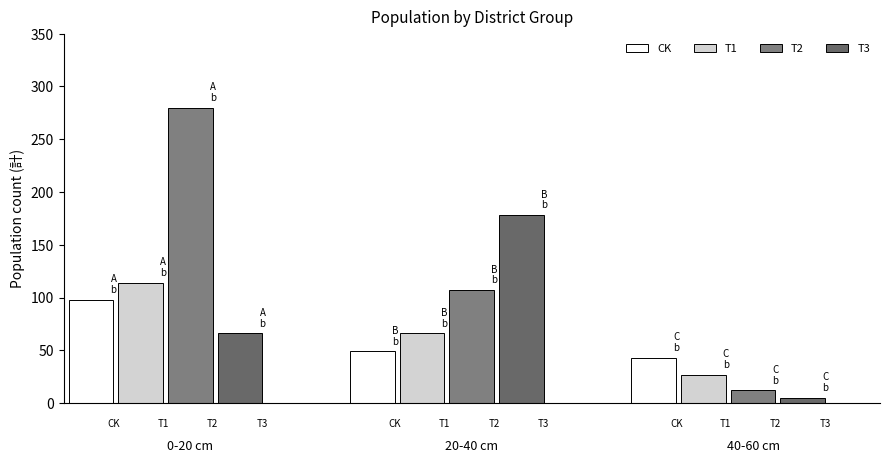

What is the lowest value of the T1 series?

27